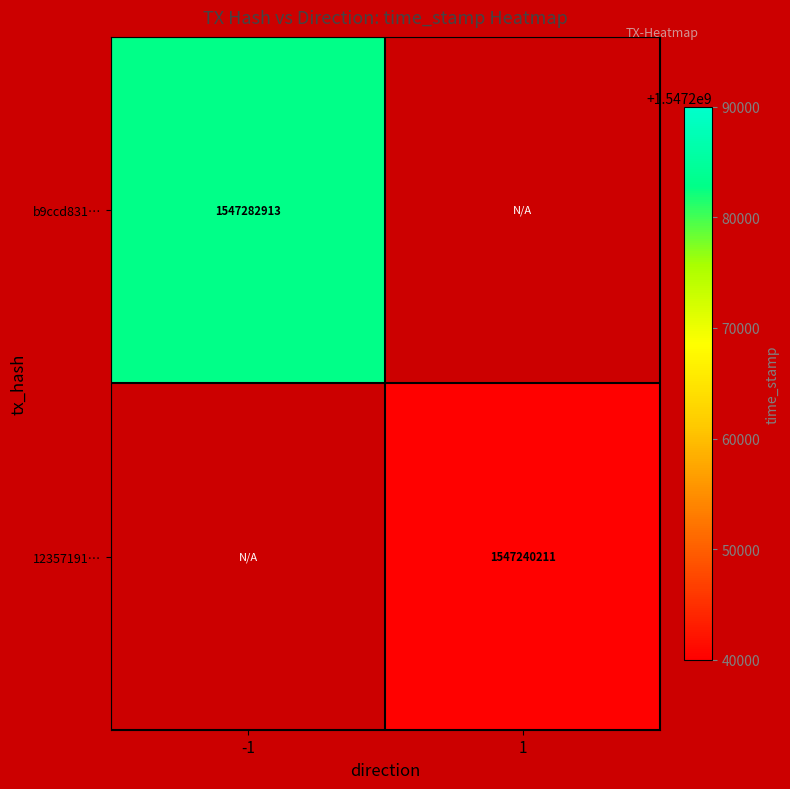

The value of b9ccd831… at -1 is 1547282913. True or false?

True